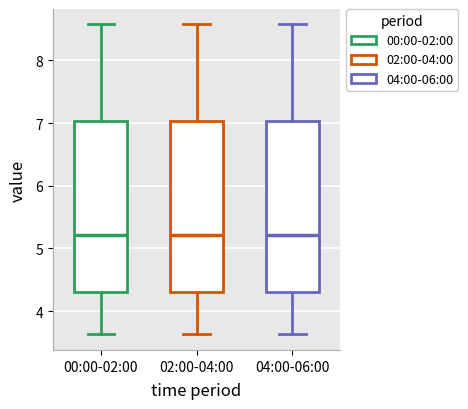

Reading left to right, read every box against the y-axis: the position of its median line, the range the box covers, and the ends of its whiskers. The values are not printed on the chart, so give them approximately, as read against the axis.

00:00-02:00: median 5.2, box 4.3 to 7.0, whiskers 3.6 to 8.6
02:00-04:00: median 5.2, box 4.3 to 7.0, whiskers 3.6 to 8.6
04:00-06:00: median 5.2, box 4.3 to 7.0, whiskers 3.6 to 8.6